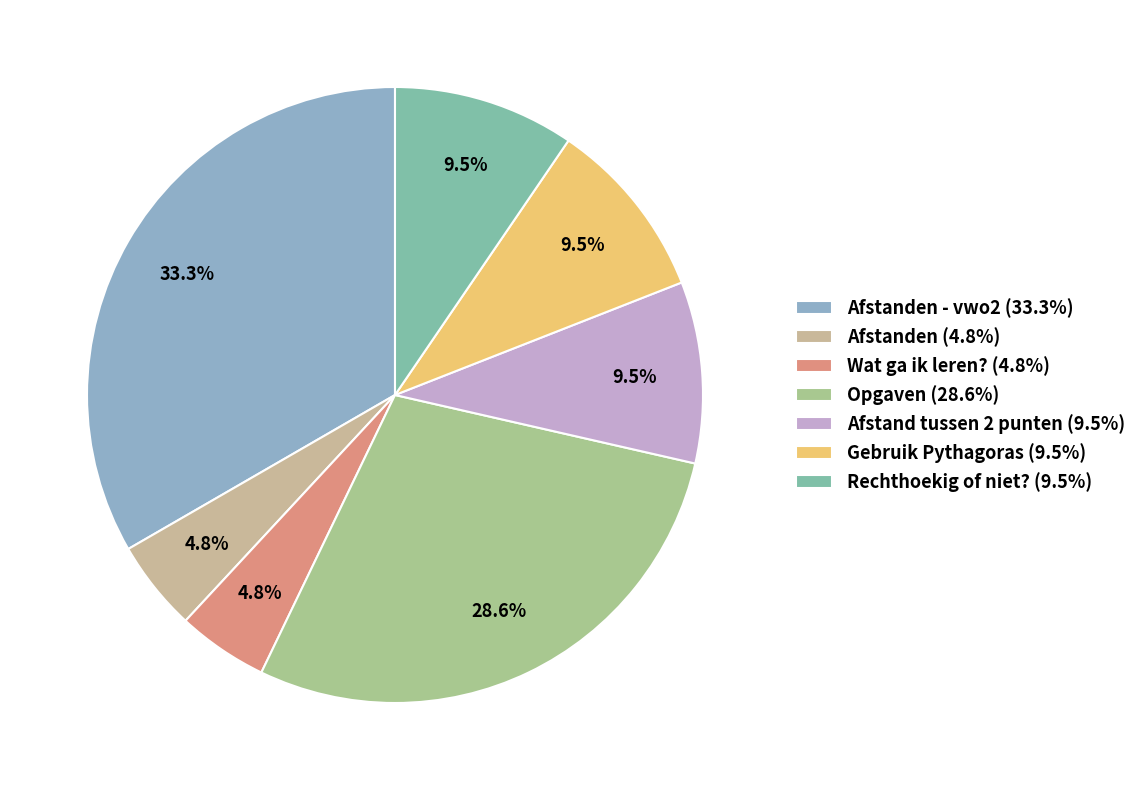

How many segments does this pie chart have?

7